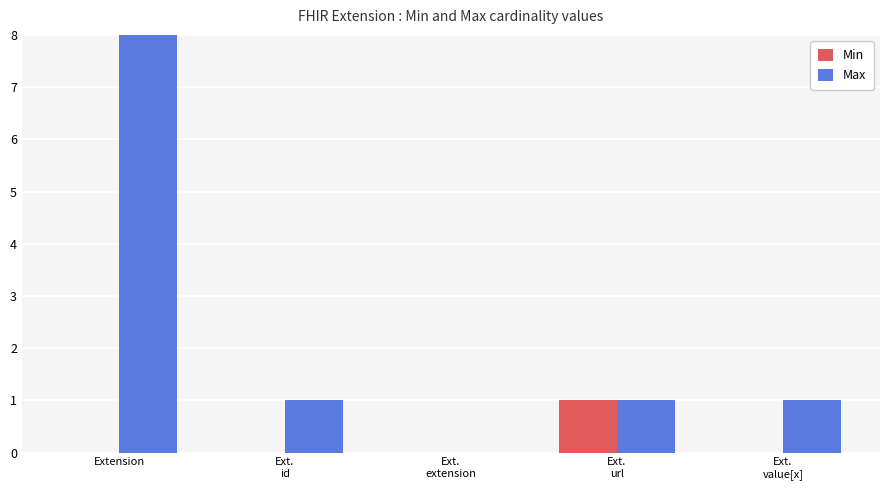

How many Min values are between 0 and 1?

5